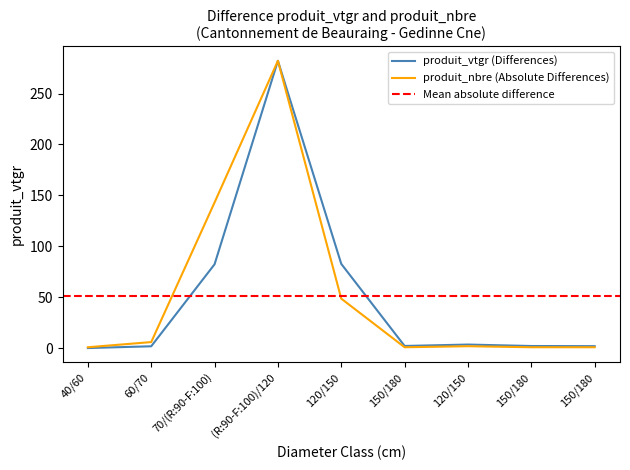

In produit_nbre, how many points are higher than both neighbors (excluding endpoints)?

2